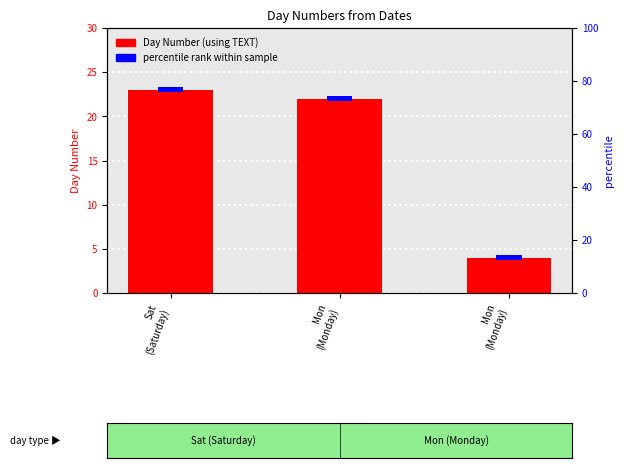

What is the label of the 3rd bar from the right?

Sat
(Saturday)